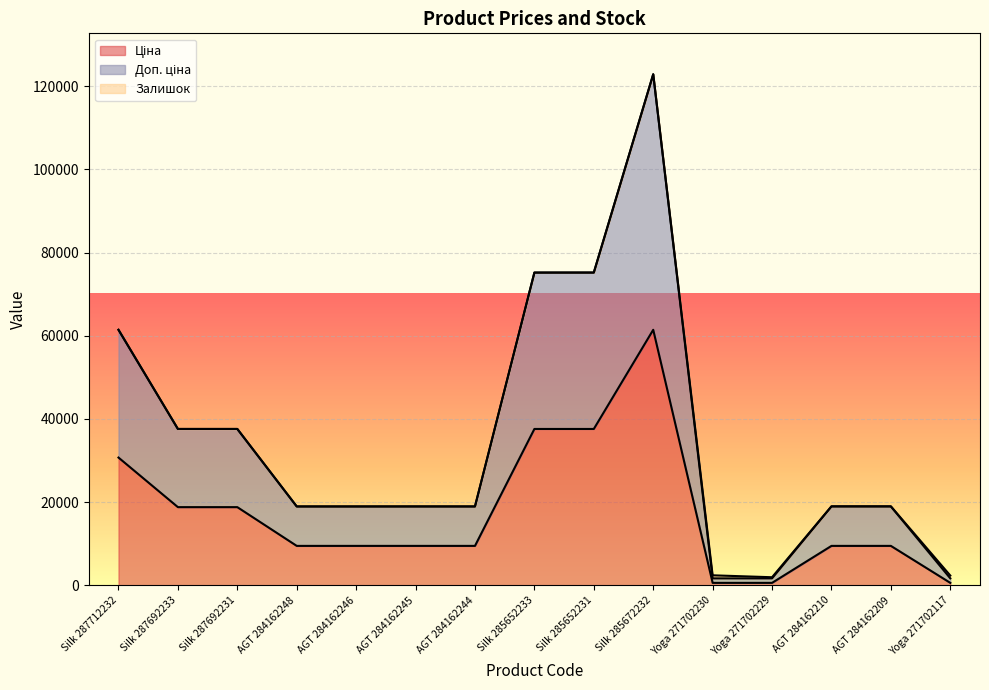

Reading left to right, extract all data points from this chart.

Ціна: Silk 287712232=30717.1	Silk 287692233=18796.8	Silk 287692231=18796.8	AGT 284162248=9480.1	AGT 284162246=9480.1	AGT 284162245=9480.1	AGT 284162244=9480.1	Silk 285652233=37593.6	Silk 285652231=37593.6	Silk 285672232=61434.3	Yoga 271702230=589.9	Yoga 271702229=589.9	AGT 284162210=9480.1	AGT 284162209=9480.1	Yoga 271702117=589.9
Доп. ціна: Silk 287712232=61434.3	Silk 287692233=37593.6	Silk 287692231=37593.6	AGT 284162248=18960.1	AGT 284162246=18960.1	AGT 284162245=18968.1	AGT 284162244=18962.1	Silk 285652233=75200.2	Silk 285652231=75210.2	Silk 285672232=122884.5	Yoga 271702230=2406.6	Yoga 271702229=1943.6	AGT 284162210=18997.1	AGT 284162209=18993.1	Yoga 271702117=2349.6